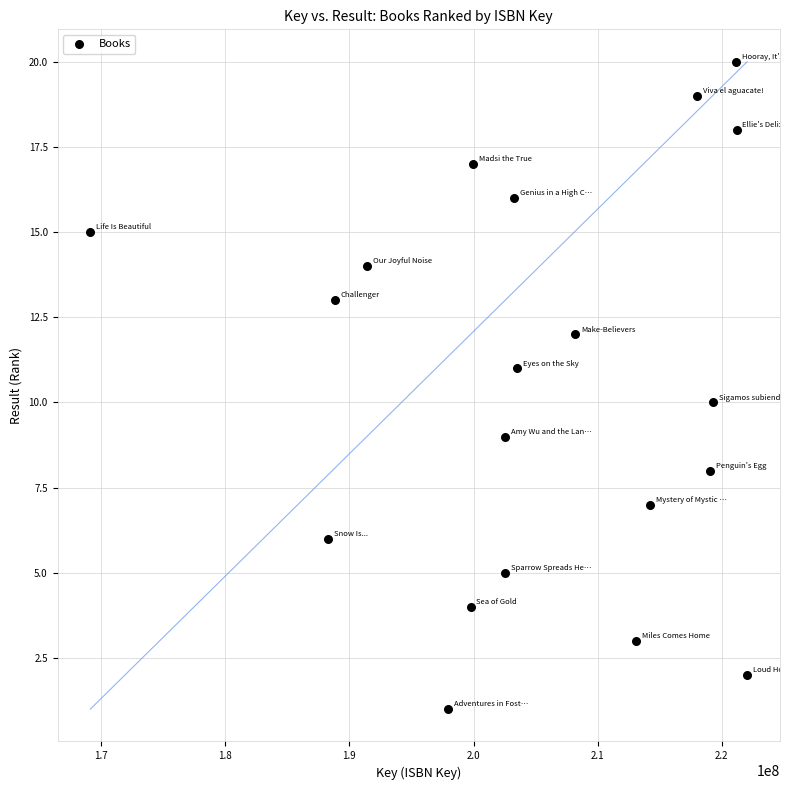

What is the range of X values (max minus min)?

52908103